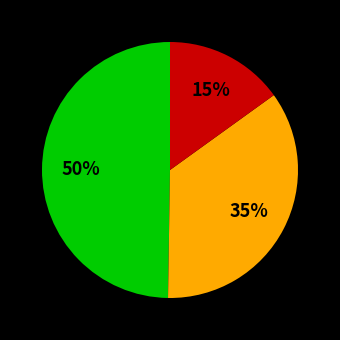

Is there any slice that represents more than half of the pie?

No